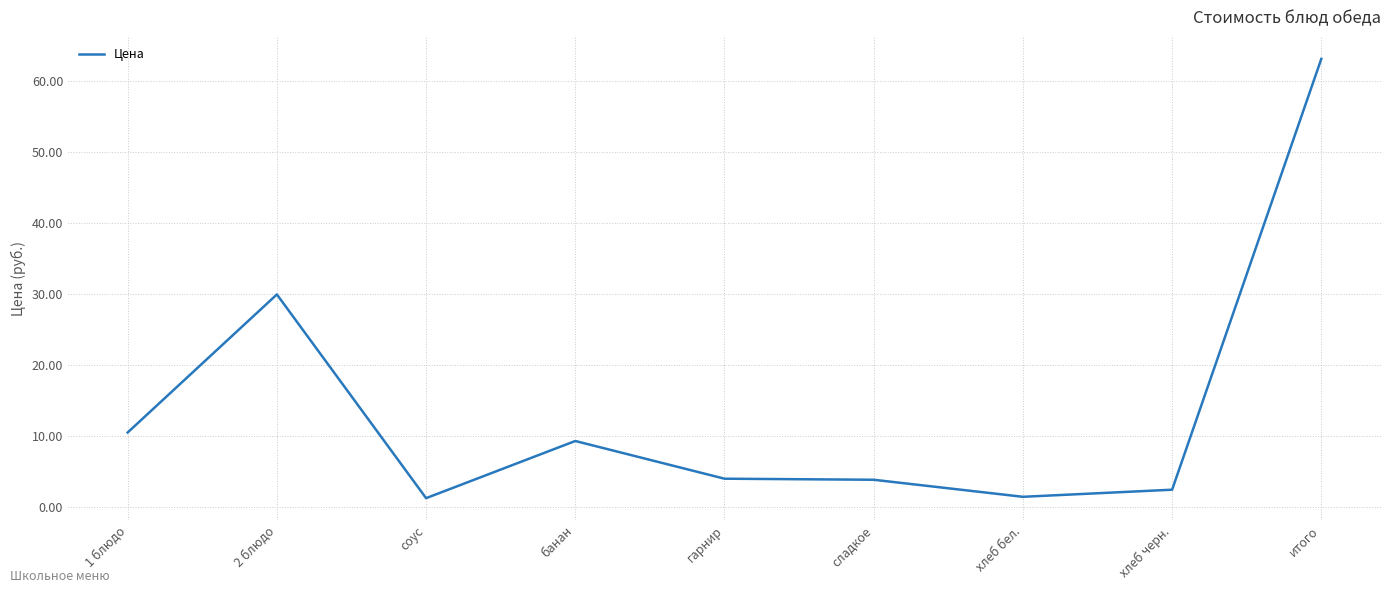

How many distinct data groups are displayed?

1